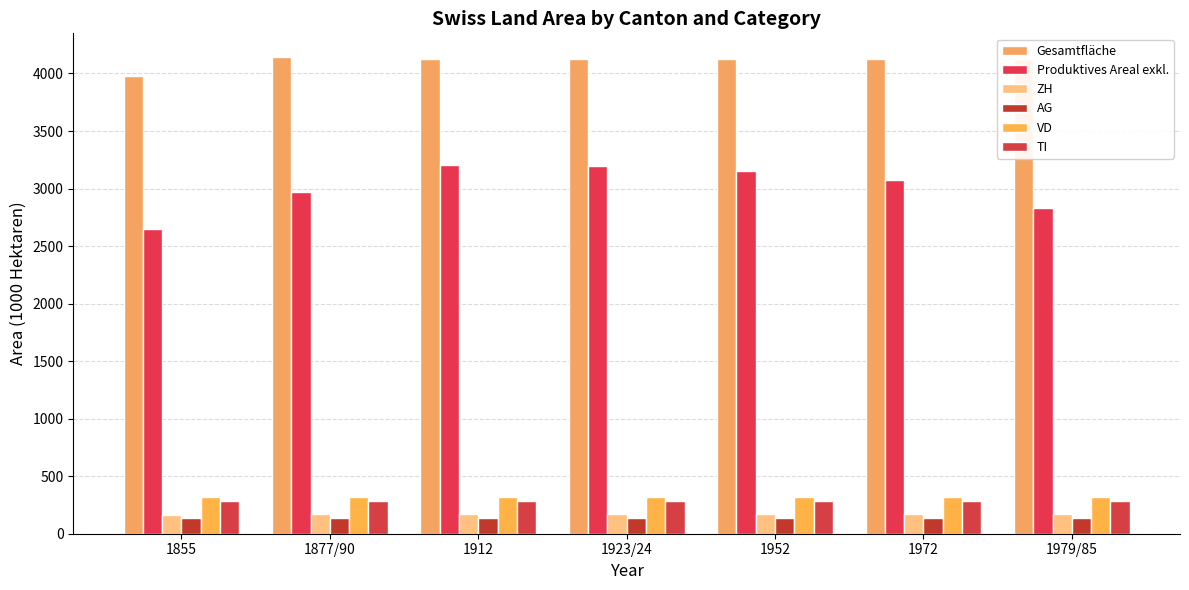

Which category has the lowest value across all series?

1855